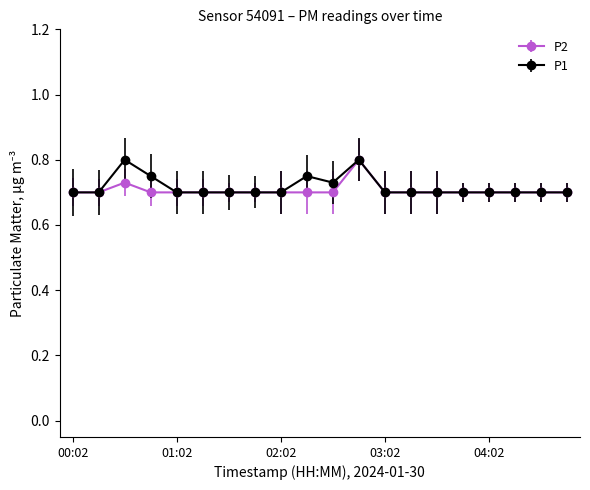

Count the P2 values in the range 0 to 1.

20